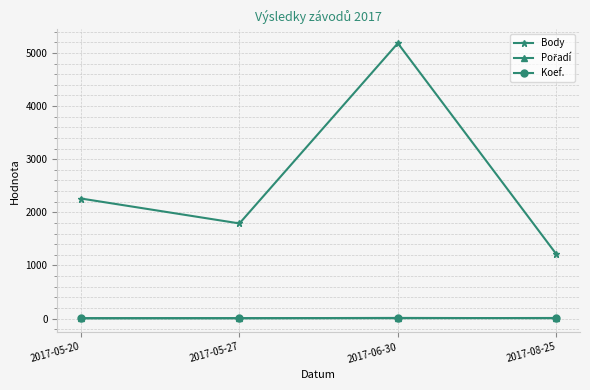

Between 2017-05-27 and 2017-06-30, which series saw the biggest shift?

Body